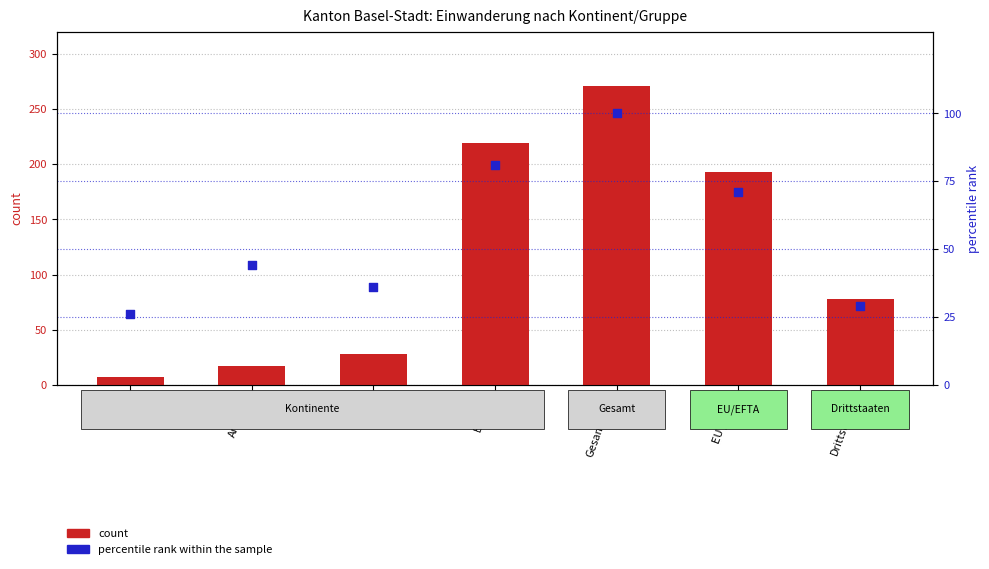

At how many categories does at least one series exceed 221?

1